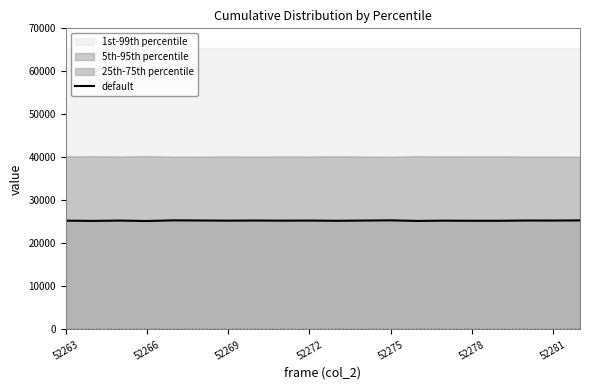

True or false: there are more than 2 points higher than both neighbors.

True